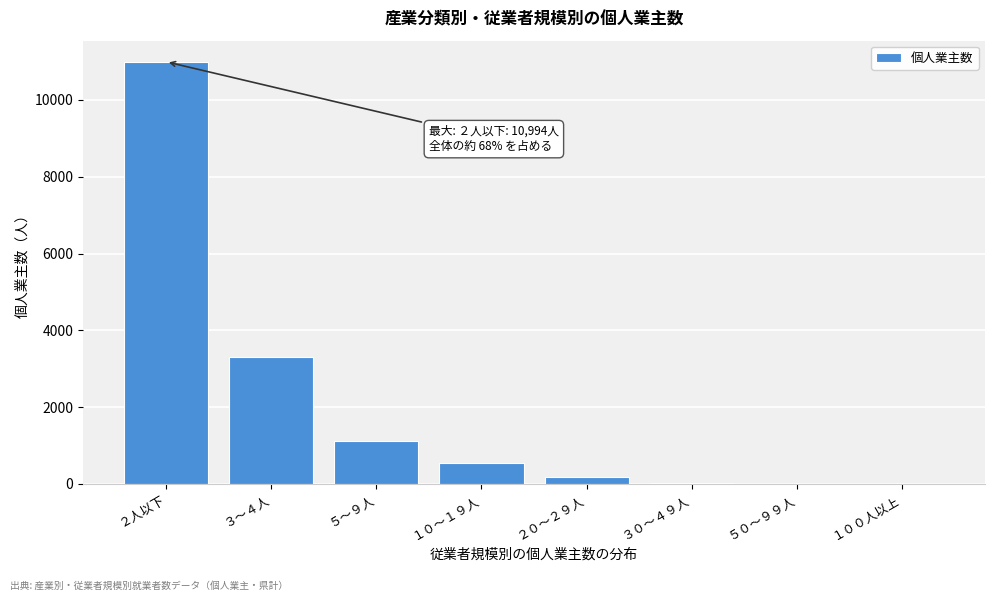

At which label is the value closest to 5497?

３～４人